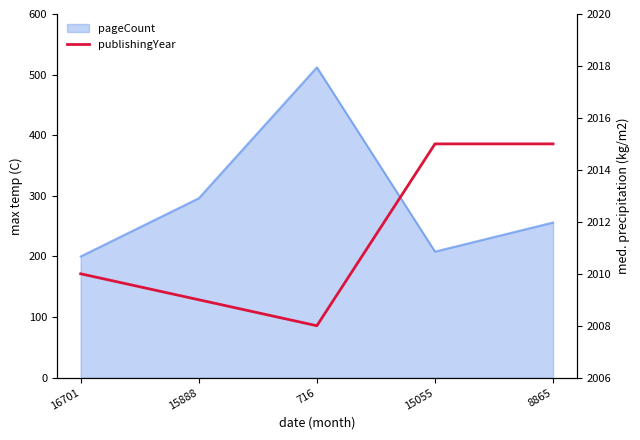

How many points are lower than both their immediate neighbors (excluding endpoints)?

1